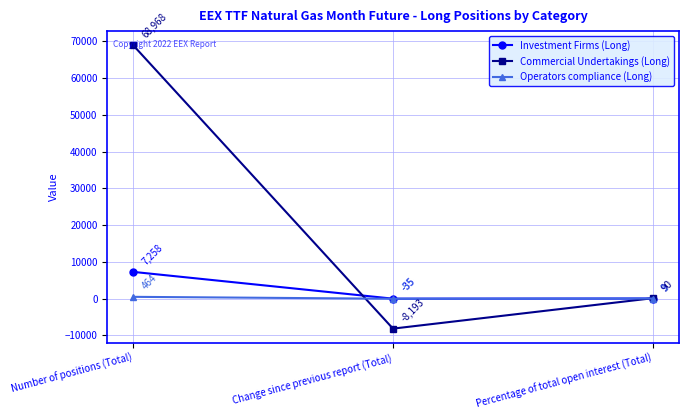

What are all the series names shown in the legend?

Investment Firms (Long), Commercial Undertakings (Long), Operators compliance (Long)